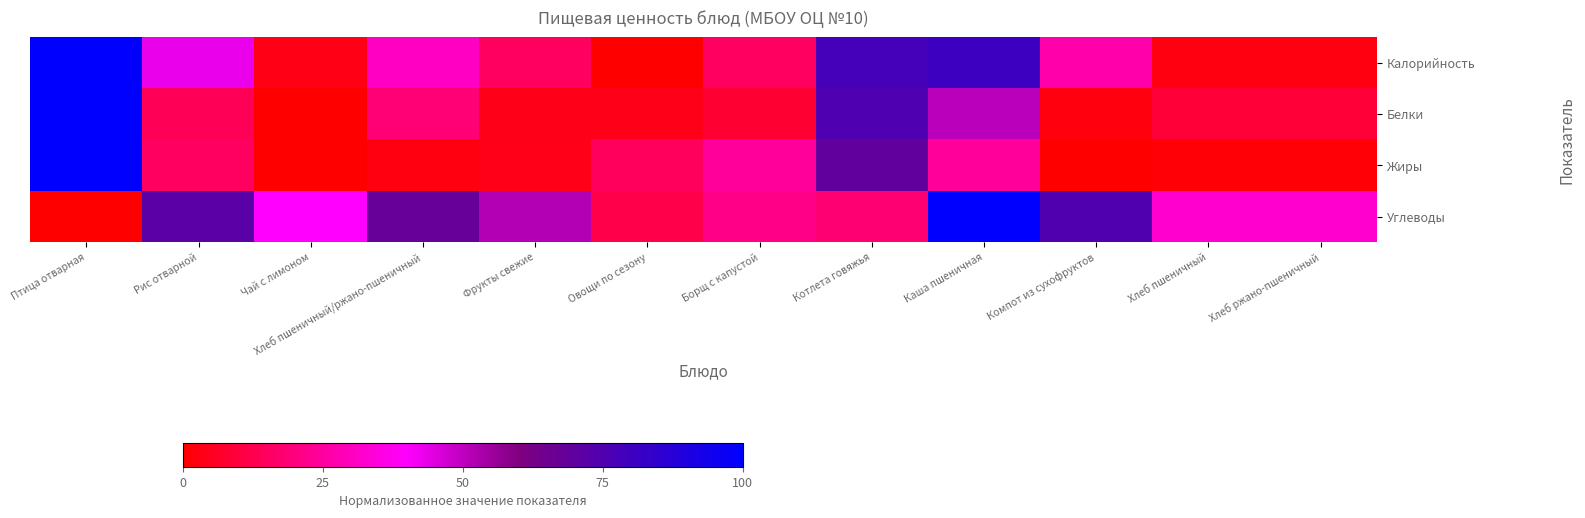

What is the total value across all series at Каша пшеничная?

255.1